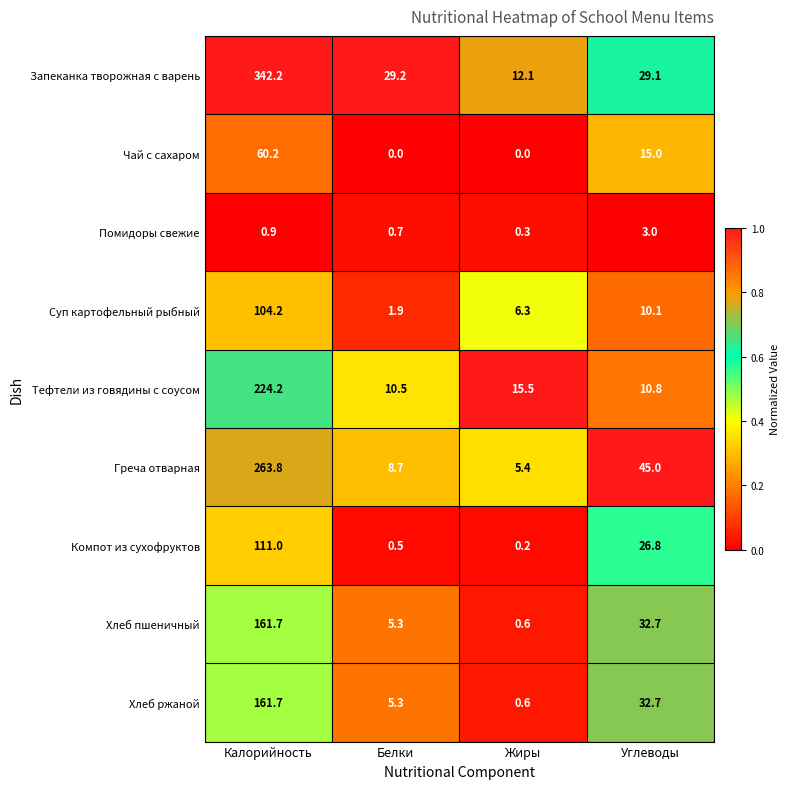

Which series changed the most between Калорийность and Белки?

Запеканка творожная с варень